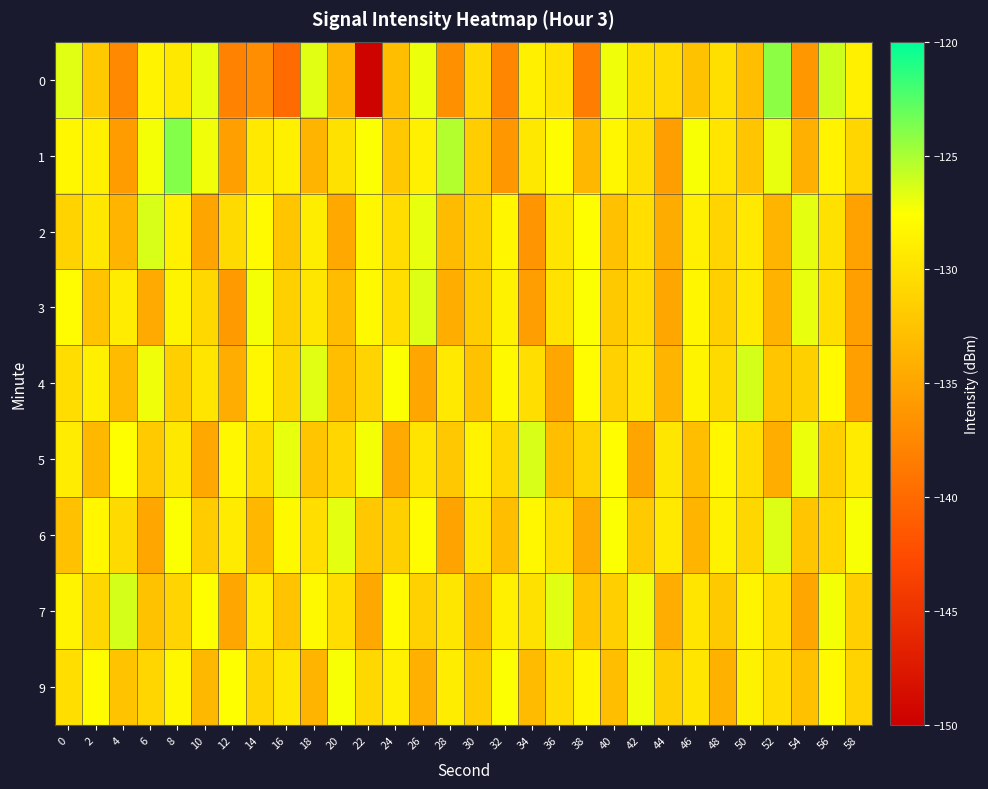

What is the minimum value shown in the chart?

-149.6